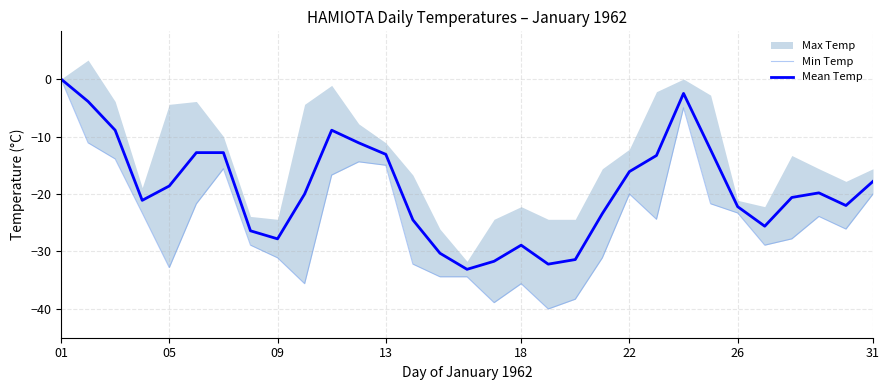

What is the minimum value for Mean Temp?

-33.1